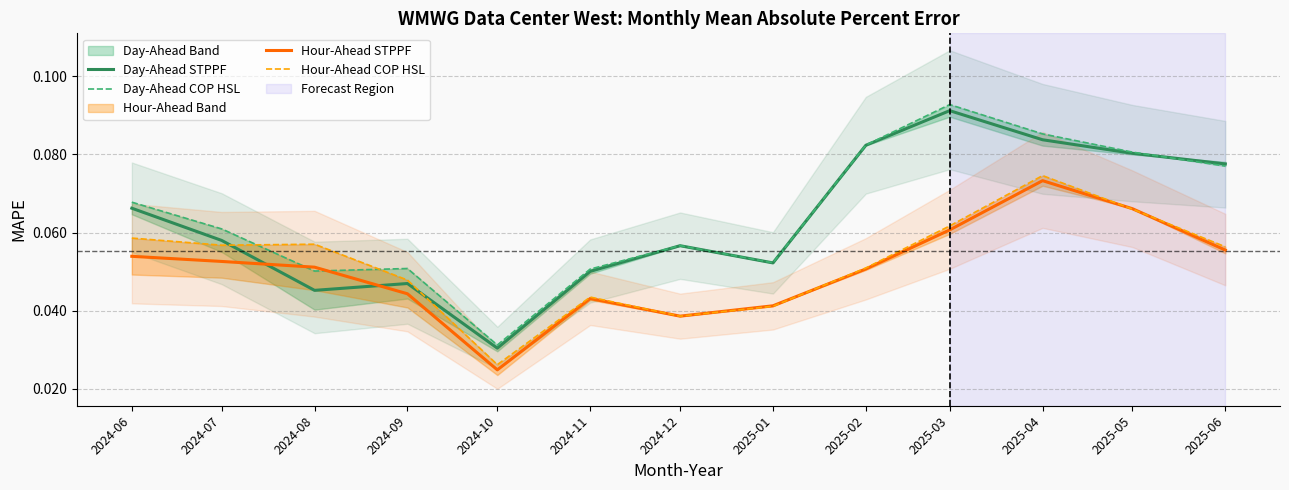

Reading left to right, list all the values displayed in this chart.

Day-Ahead STPPF: 2024-06=0.1	2024-07=0.1	2024-08=0.0	2024-09=0.0	2024-10=0.0	2024-11=0.1	2024-12=0.1	2025-01=0.1	2025-02=0.1	2025-03=0.1	2025-04=0.1	2025-05=0.1	2025-06=0.1
Day-Ahead COP HSL: 2024-06=0.1	2024-07=0.1	2024-08=0.1	2024-09=0.1	2024-10=0.0	2024-11=0.1	2024-12=0.1	2025-01=0.1	2025-02=0.1	2025-03=0.1	2025-04=0.1	2025-05=0.1	2025-06=0.1
Hour-Ahead STPPF: 2024-06=0.1	2024-07=0.1	2024-08=0.1	2024-09=0.0	2024-10=0.0	2024-11=0.0	2024-12=0.0	2025-01=0.0	2025-02=0.1	2025-03=0.1	2025-04=0.1	2025-05=0.1	2025-06=0.1
Hour-Ahead COP HSL: 2024-06=0.1	2024-07=0.1	2024-08=0.1	2024-09=0.0	2024-10=0.0	2024-11=0.0	2024-12=0.0	2025-01=0.0	2025-02=0.1	2025-03=0.1	2025-04=0.1	2025-05=0.1	2025-06=0.1